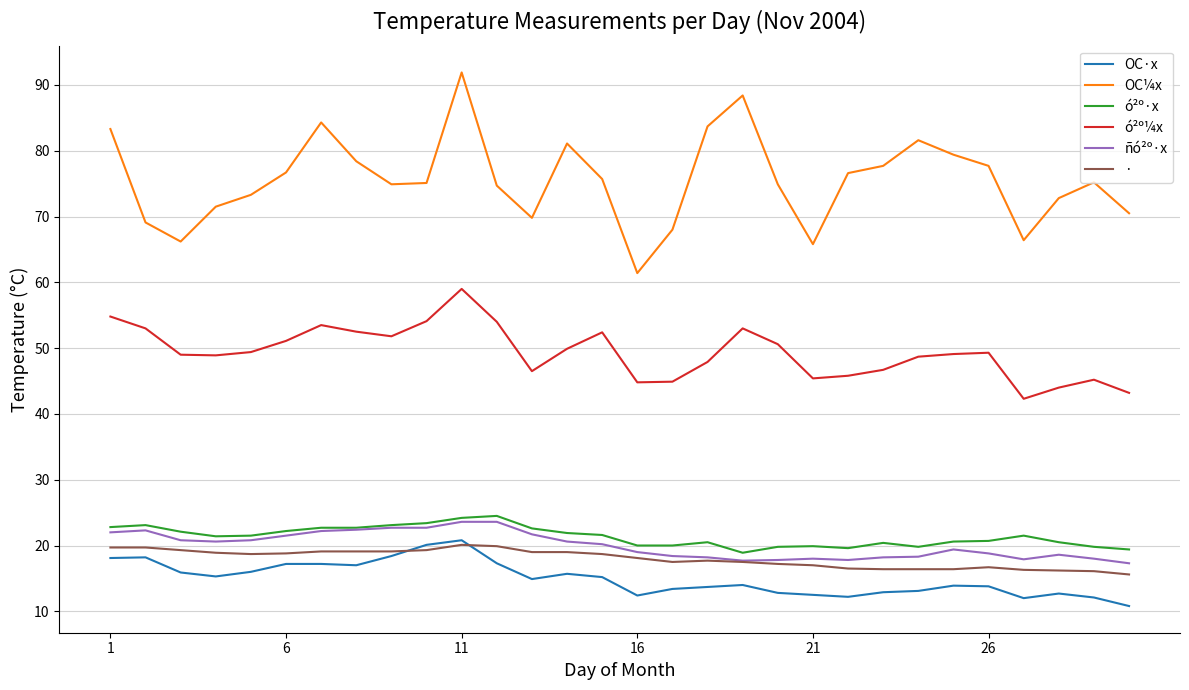

Which series has the largest total across all categories?

OC¼x